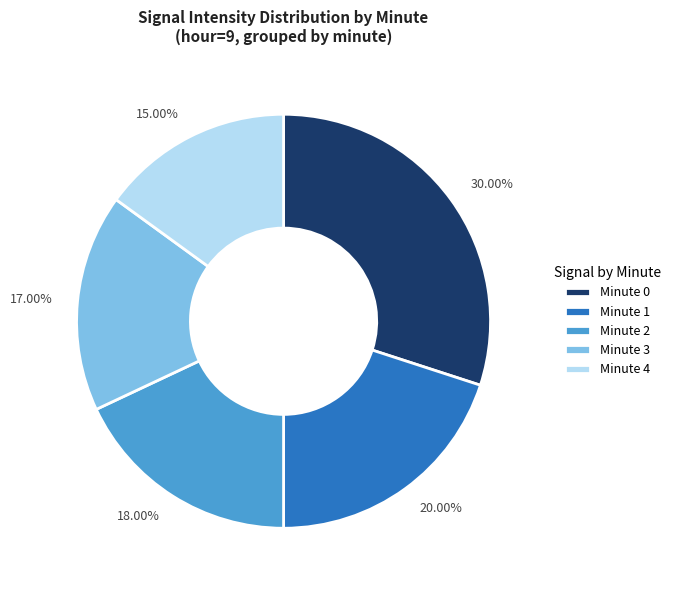

Is there a majority slice in this chart?

No